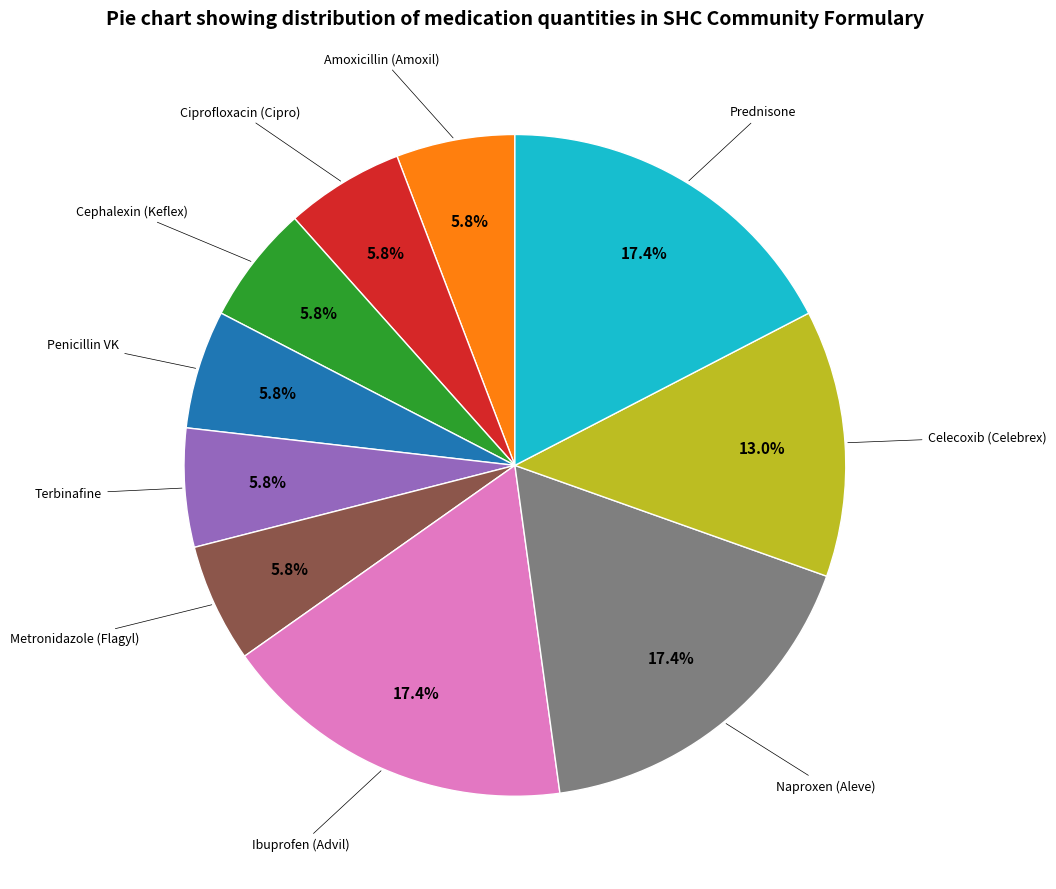

Is there a majority slice in this chart?

No